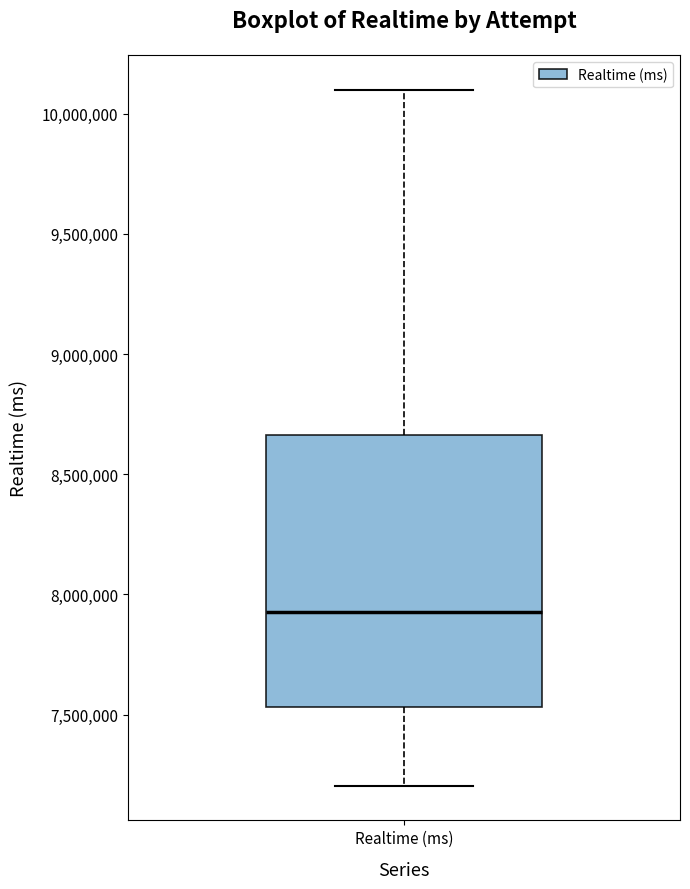

Transcribe this box plot: give where the median line is, the range the box spans, and where the two whiskers end, as read against the y-axis. The values are not printed on the chart, so give them approximately, as read against the axis.

median 7950000, box 7550000 to 8650000, whiskers 7200000 to 10100000